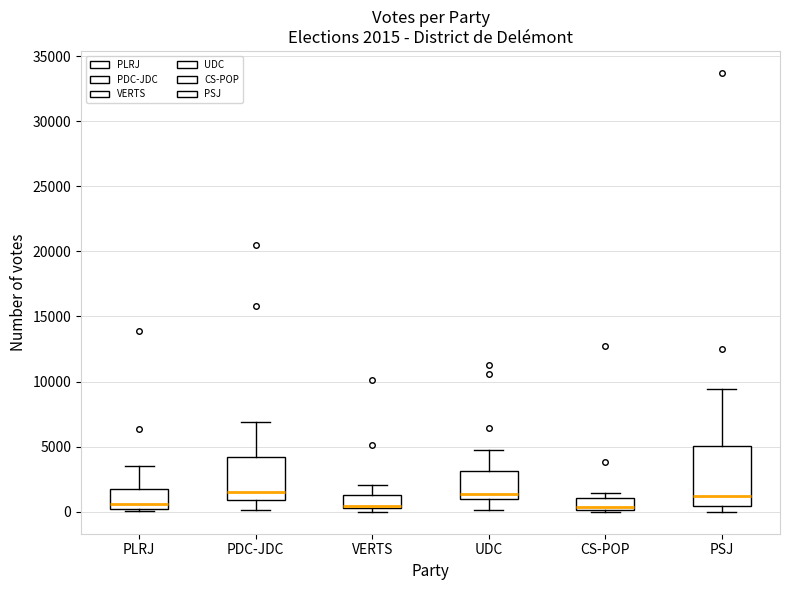

Comparing the boxes themselves (not the whiskers), which one is the tallest?

PSJ